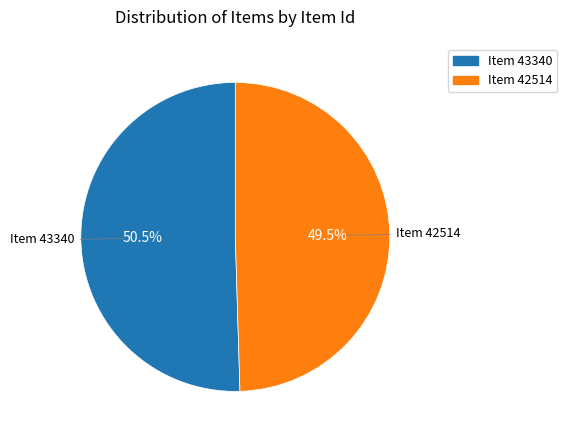

Count the number of slices in the pie.

2